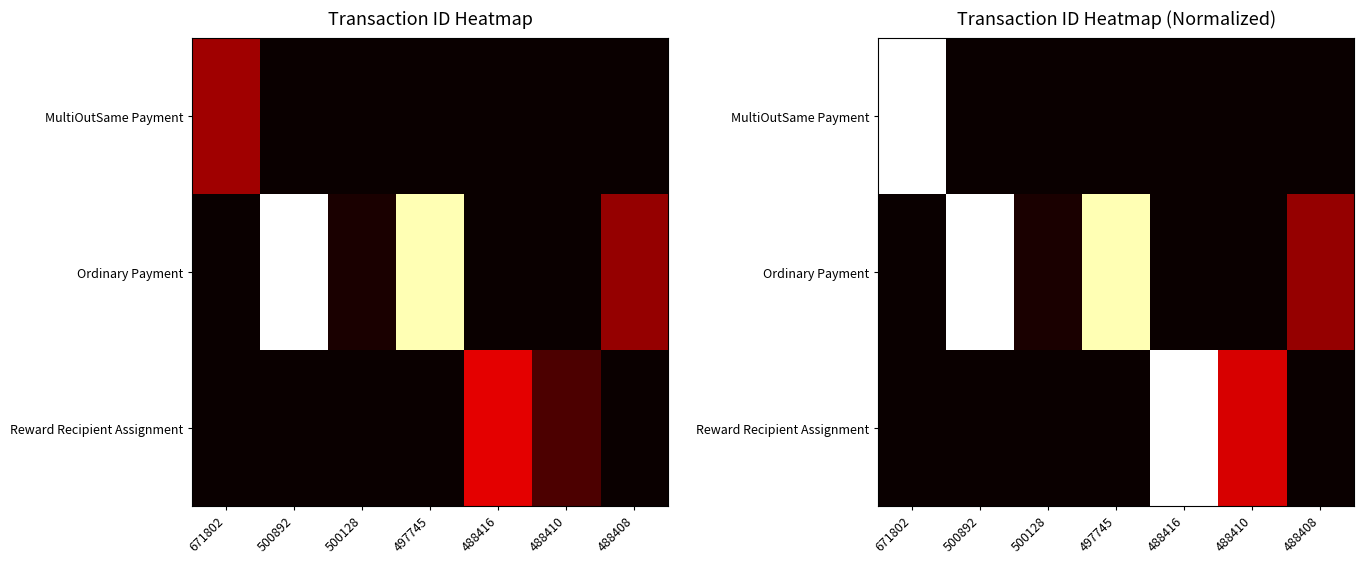

At which category does the chart reach its minimum across all series?

500892